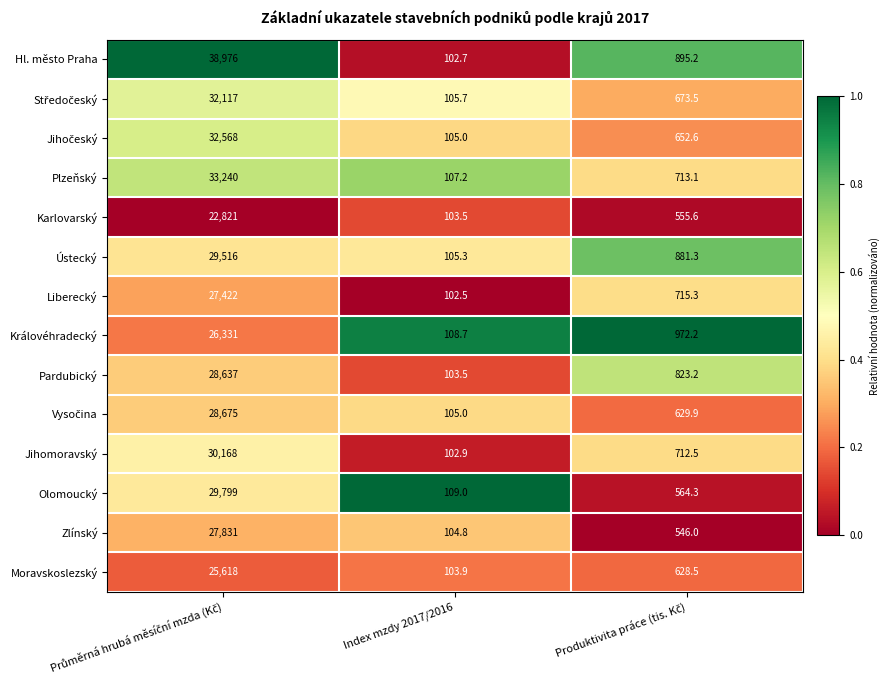

What is the maximum value for Zlínský?

27831.0